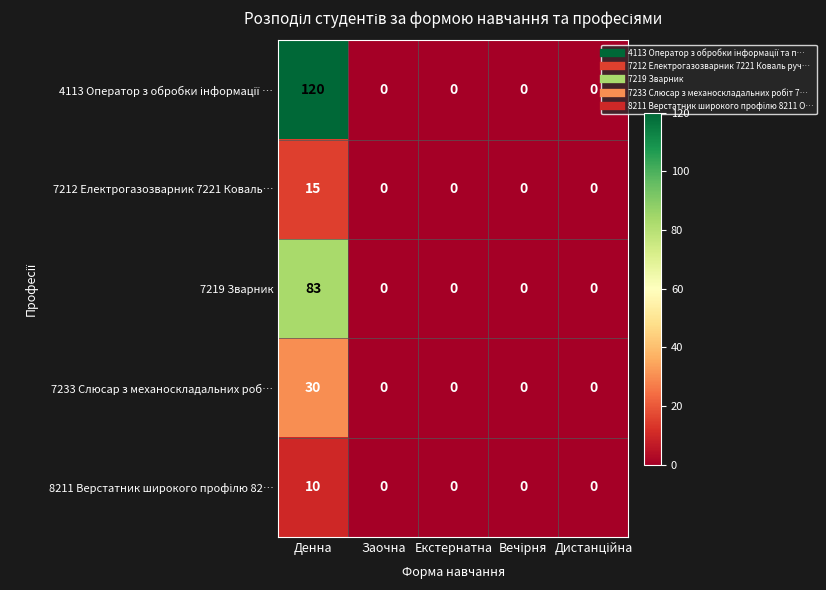

What is the average value of the 7219 Зварник series?

17